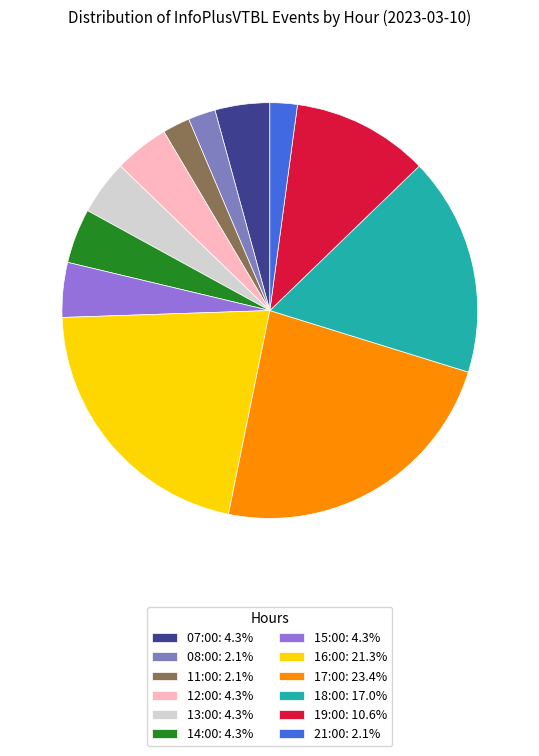

What percentage is NOT represented by 13:00?

95.7%